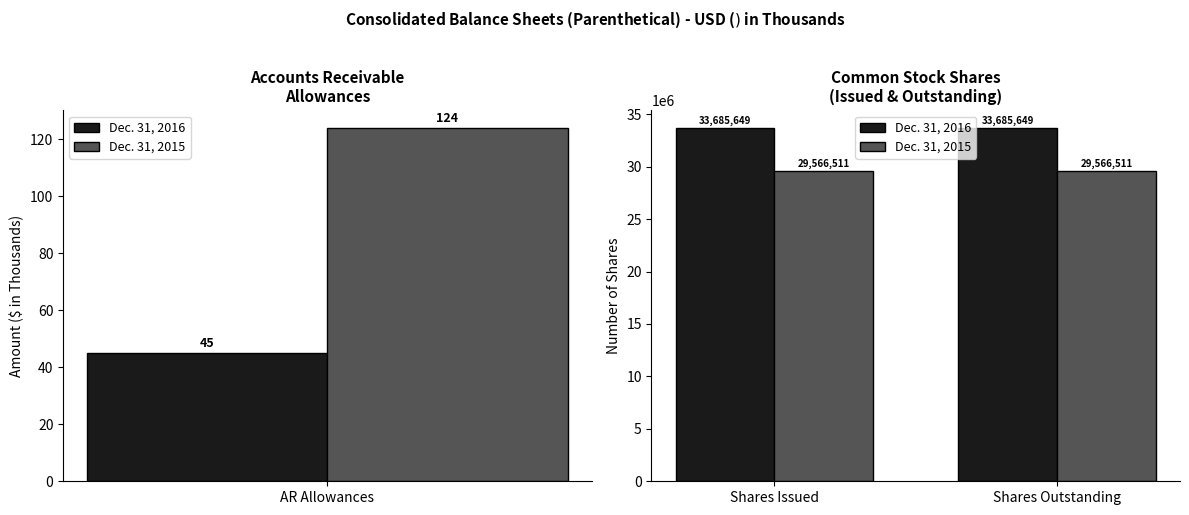

Is the value of Dec. 31, 2016 at Shares Outstanding greater than the value of Dec. 31, 2015 at Shares Issued?

Yes